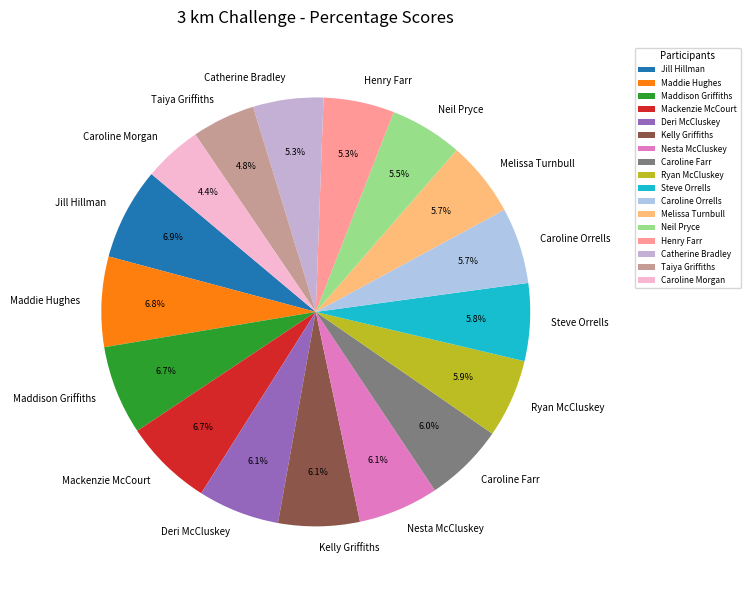

Is Caroline Morgan the majority of the pie?

No